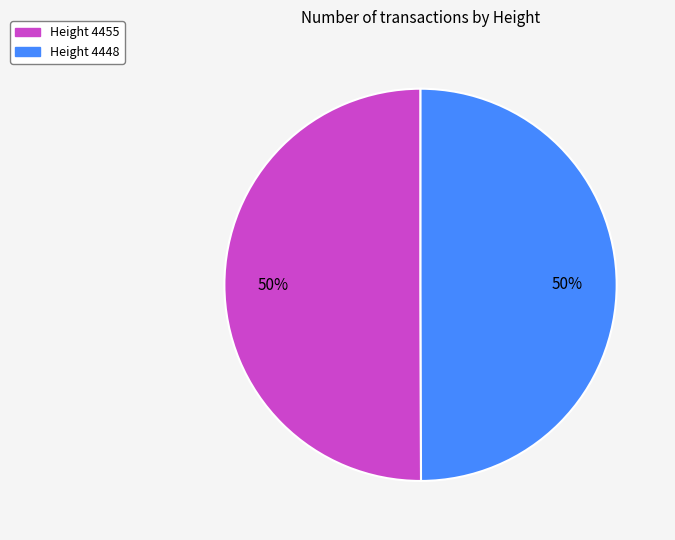

To the nearest percent, what is the average slice percentage?

50%